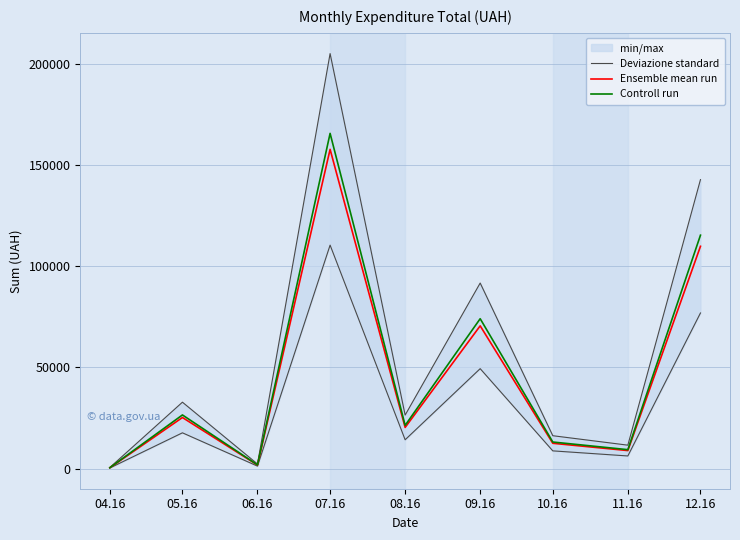

What is the difference between the Deviazione standard values at 06.16 and 11.16?

5015.5